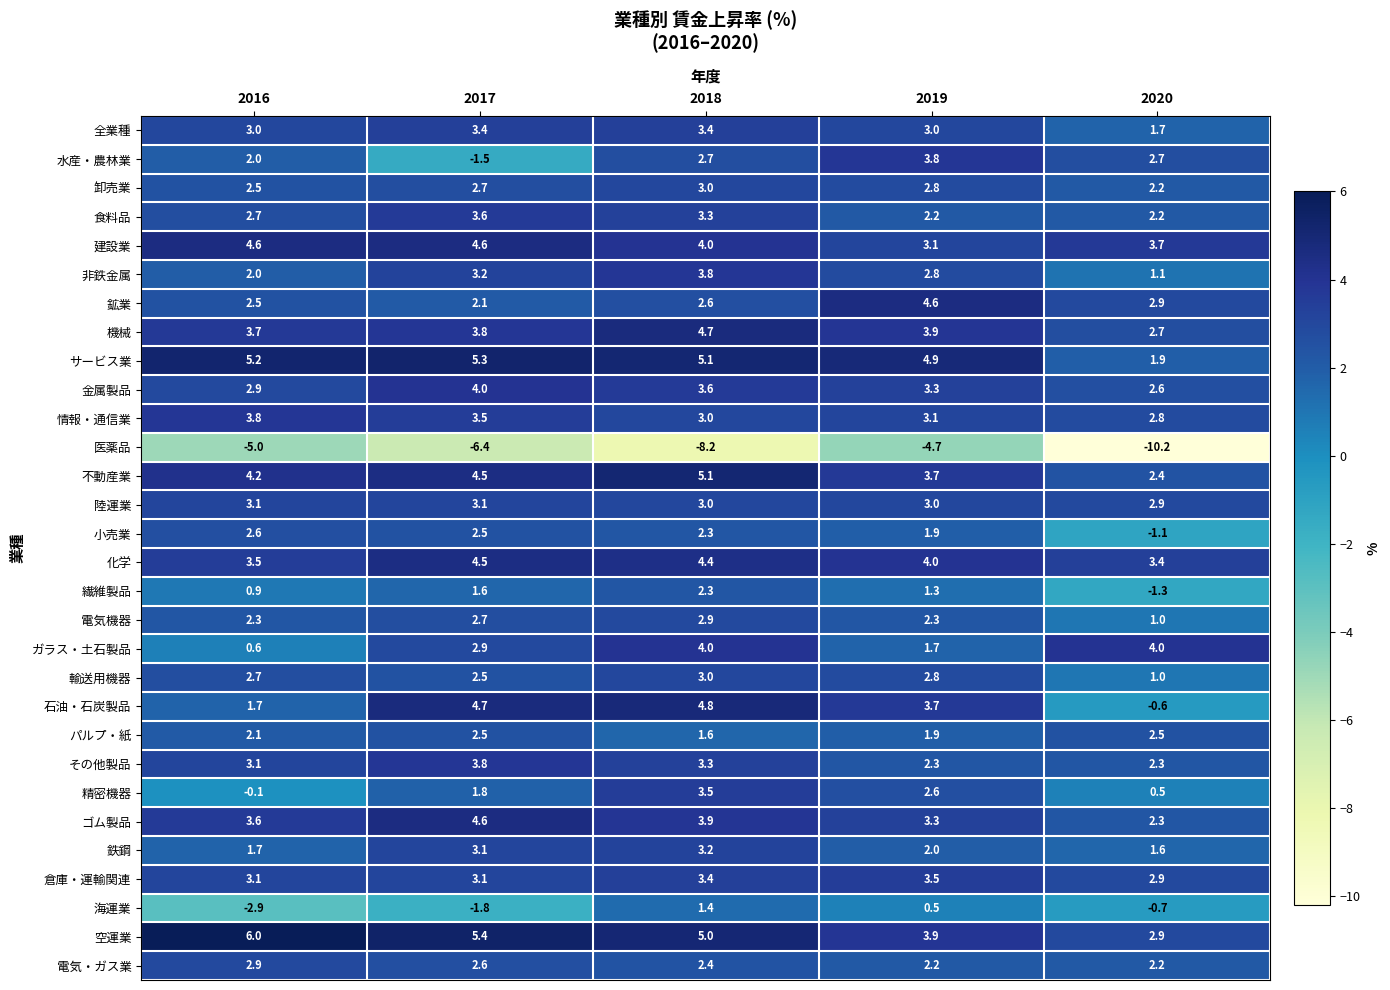

What is the spread (max minus min) of values at 2019?

9.6